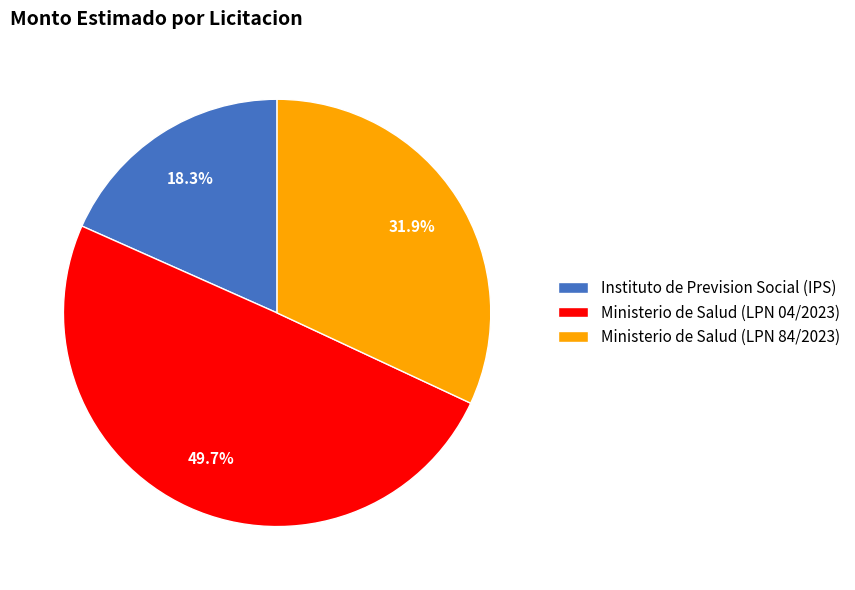

What percentage is NOT represented by Instituto de Prevision Social (IPS)?

81.7%